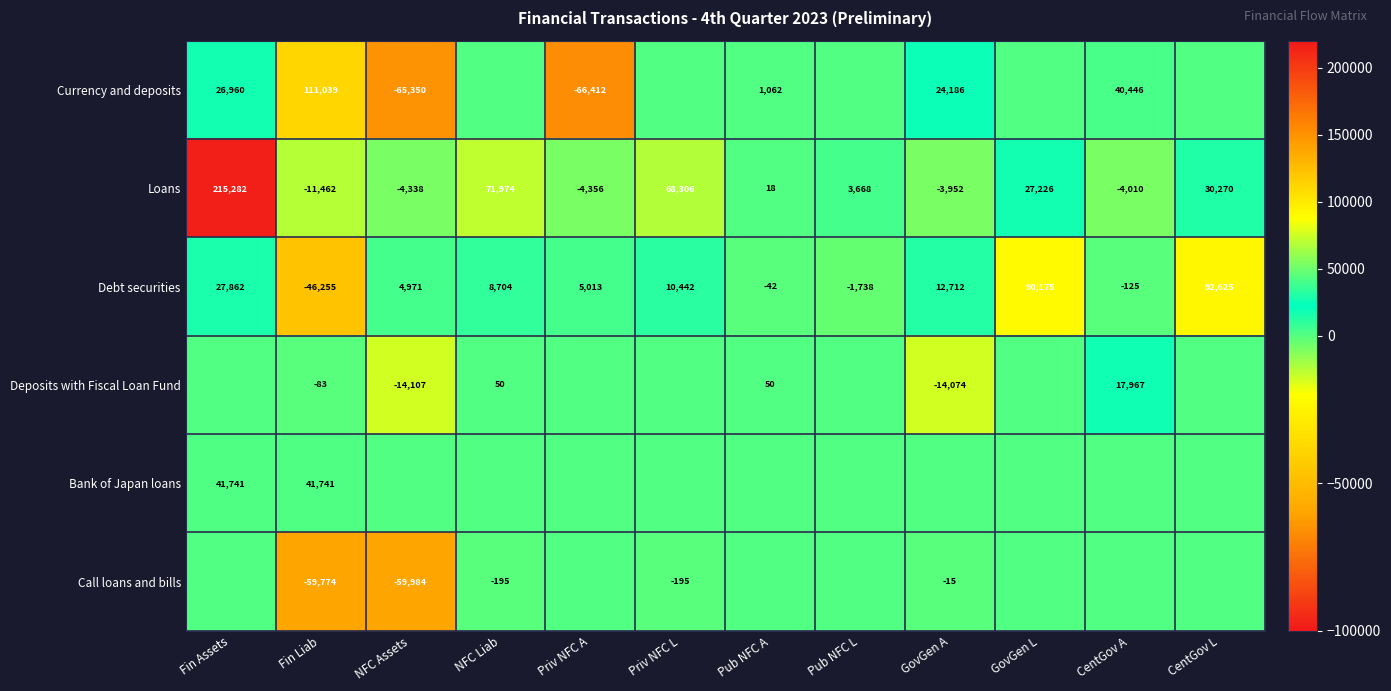

What is the difference between the maximum and minimum values in the Debt securities series?

138880